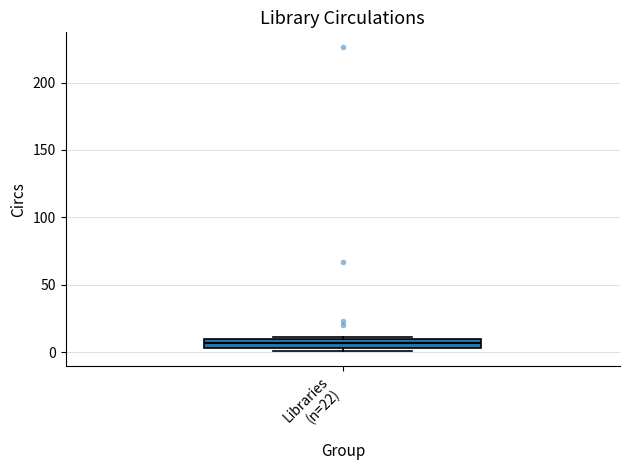

Where is the lower edge of the box for Libraries (n=22) on the y-axis? The values are not printed on the chart, so give them approximately, as read against the axis.

5